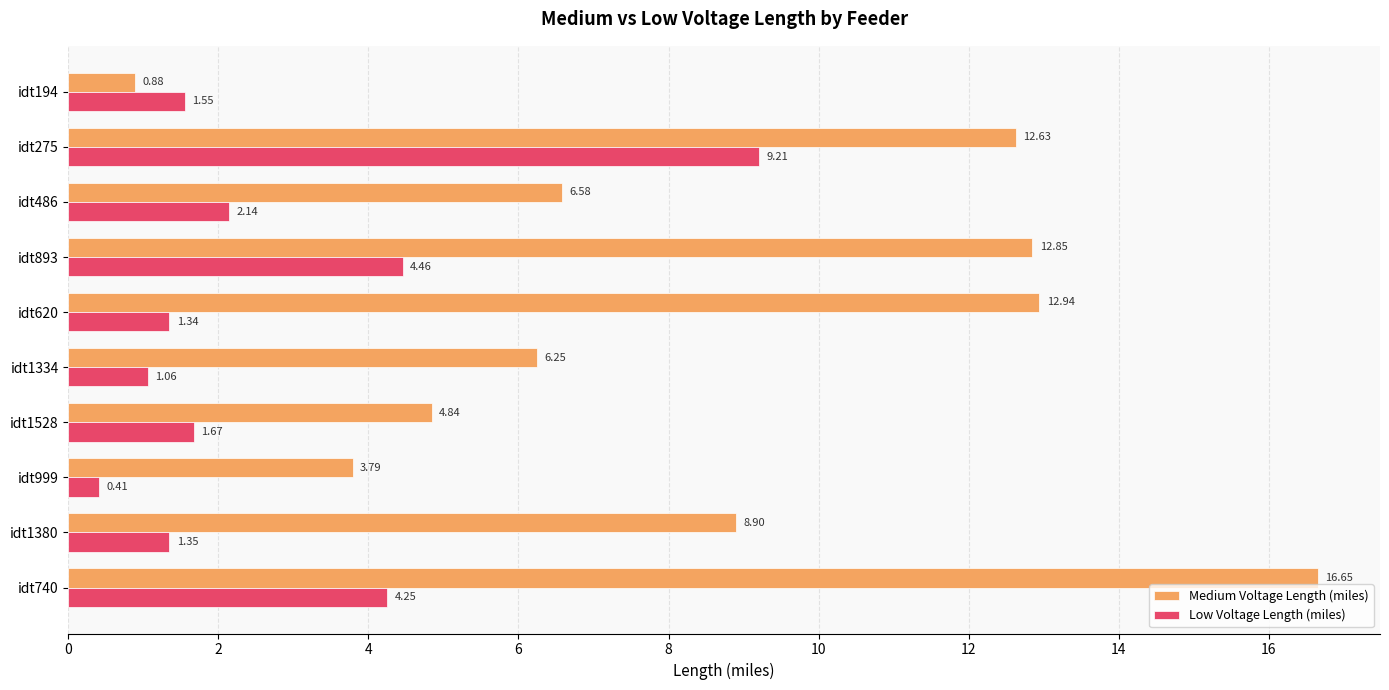

At which category is the sum across all series the highest?

idt275